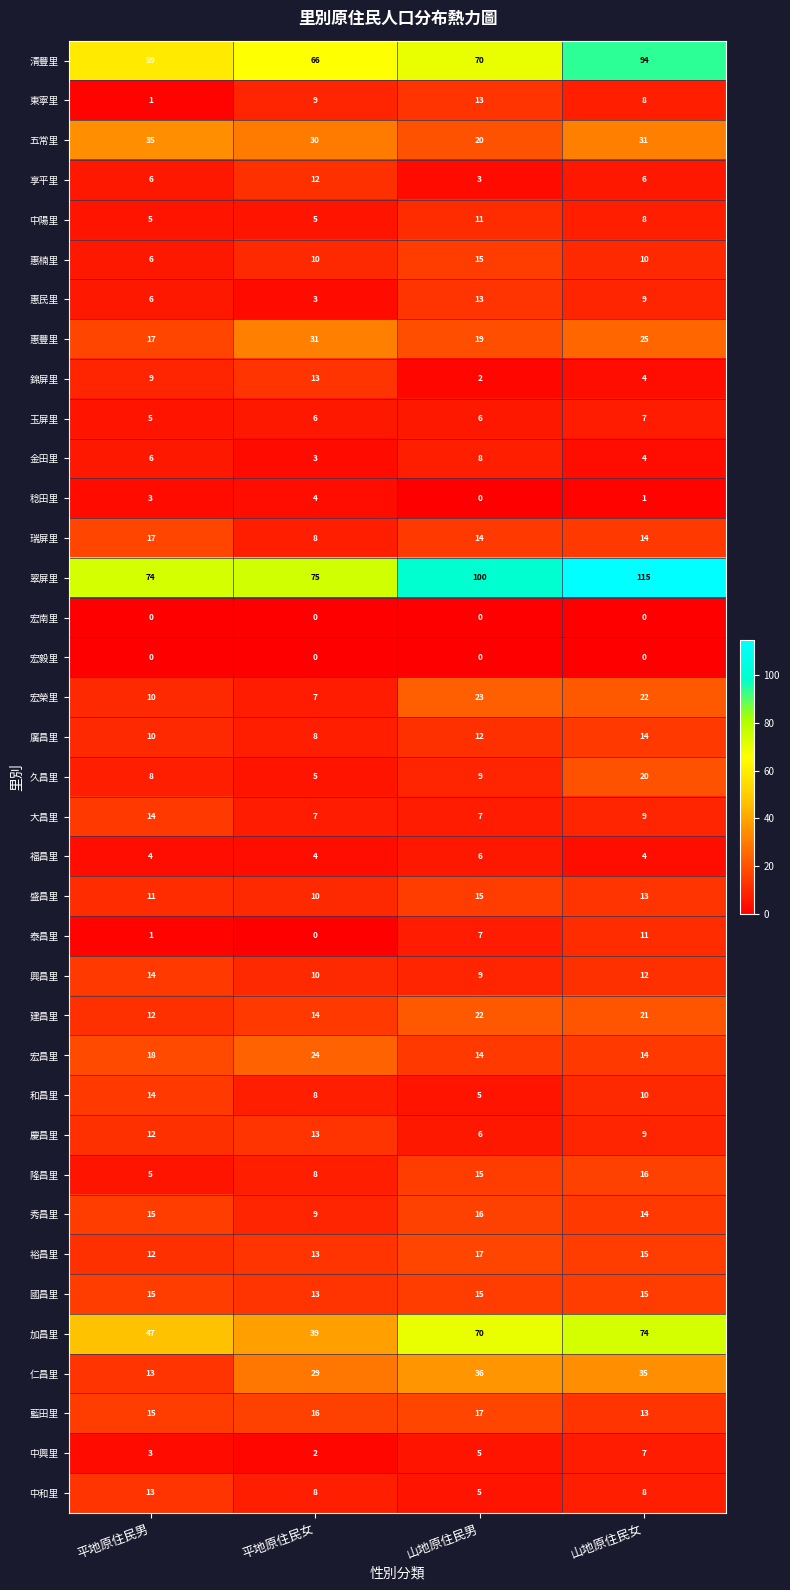

Count the 中陽里 values in the range 5 to 11.

4